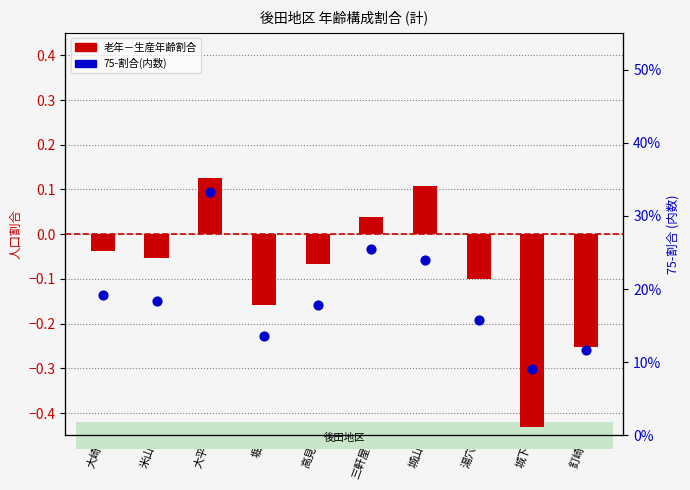

At which category is the sum across all series the highest?

大平